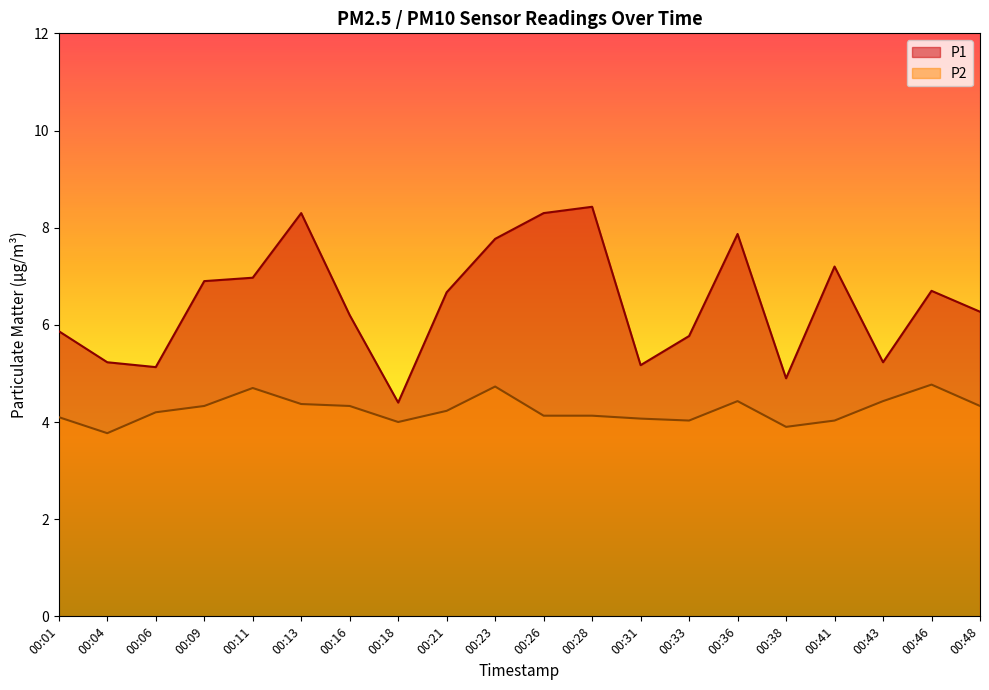

At which category is the sum across all series the highest?

00:13